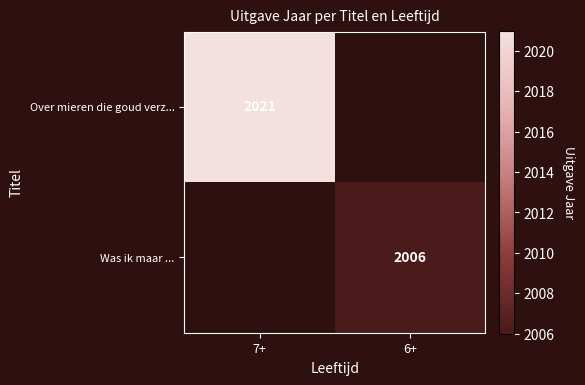

Is it true that Was ik maar ... equals 2006 at 6+?

True